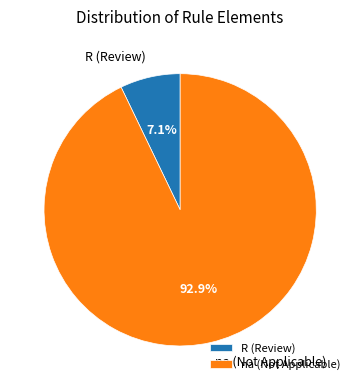

Do na (Not Applicable) and R (Review) together represent more than half of the pie?

Yes